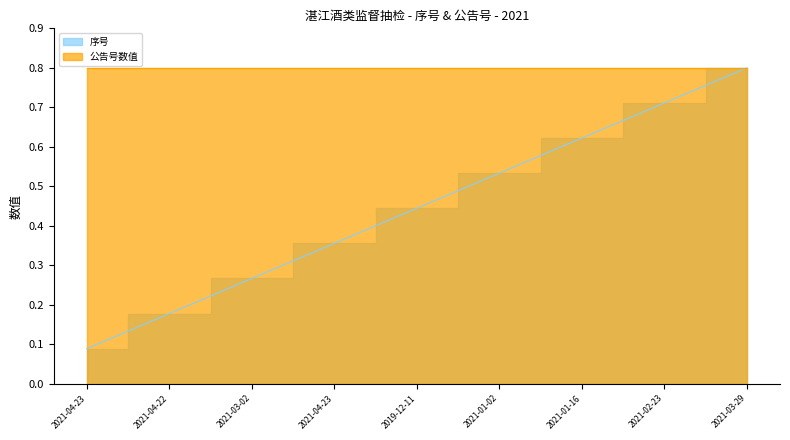

Reading left to right, what are all the values shown in this chart?

2021-04-23=0.1	2021-04-22=0.2	2021-03-02=0.3	2021-04-23=0.4	2019-12-11=0.4	2021-01-02=0.5	2021-01-16=0.6	2021-02-23=0.7	2021-03-29=0.8